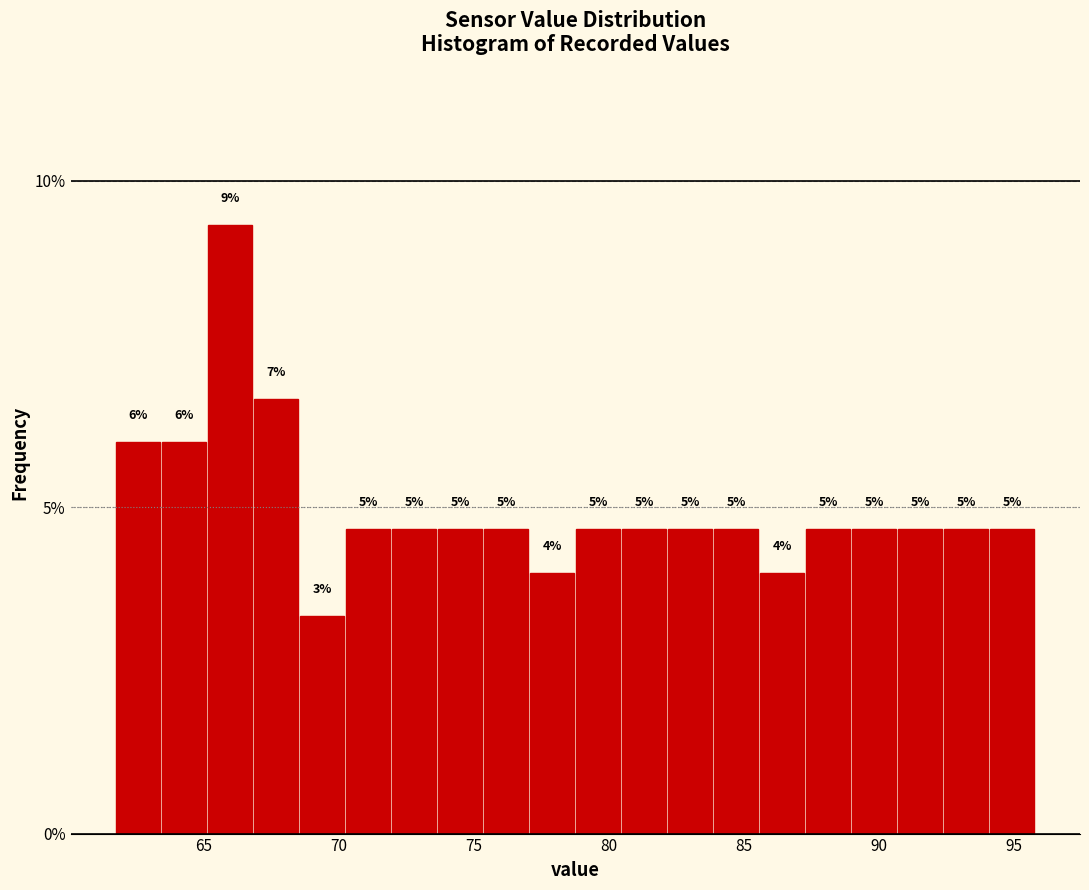

Around what value on the x-axis is the tallest bar? Give the approximate position of its centre, as read against the axis.

66.0